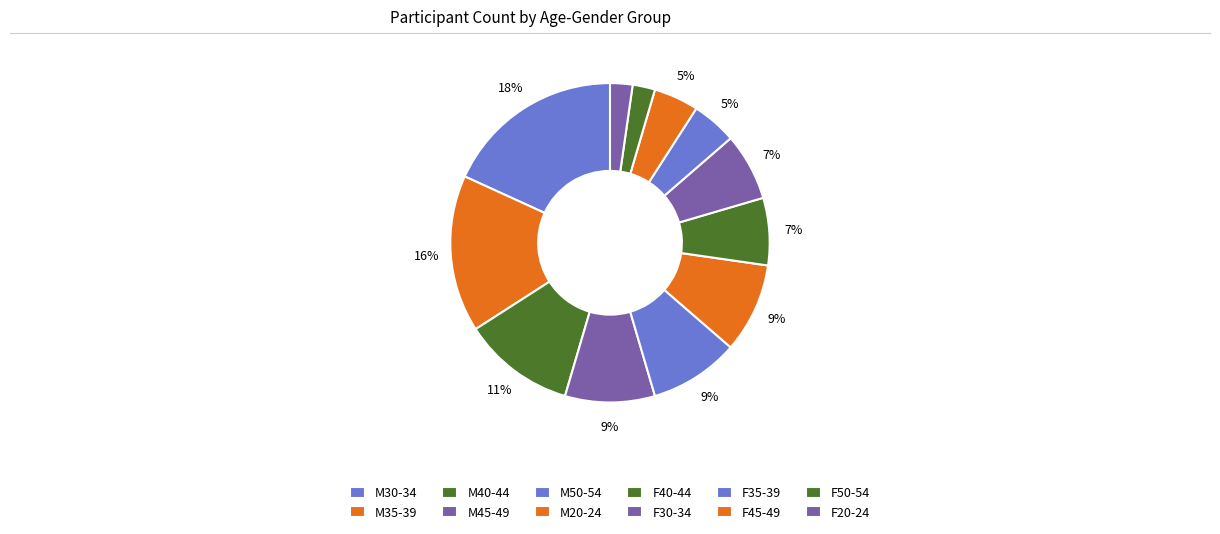

Rank the categories by value from highest to lowest.

M30-34, M35-39, M40-44, M45-49, M50-54, M20-24, F40-44, F30-34, F35-39, F45-49, F50-54, F20-24